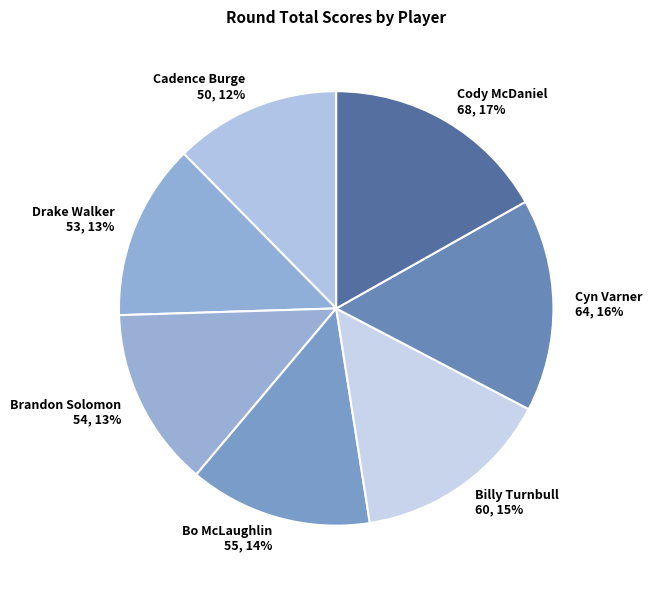

Which has a higher value, Billy Turnbull or Brandon Solomon?

Billy Turnbull